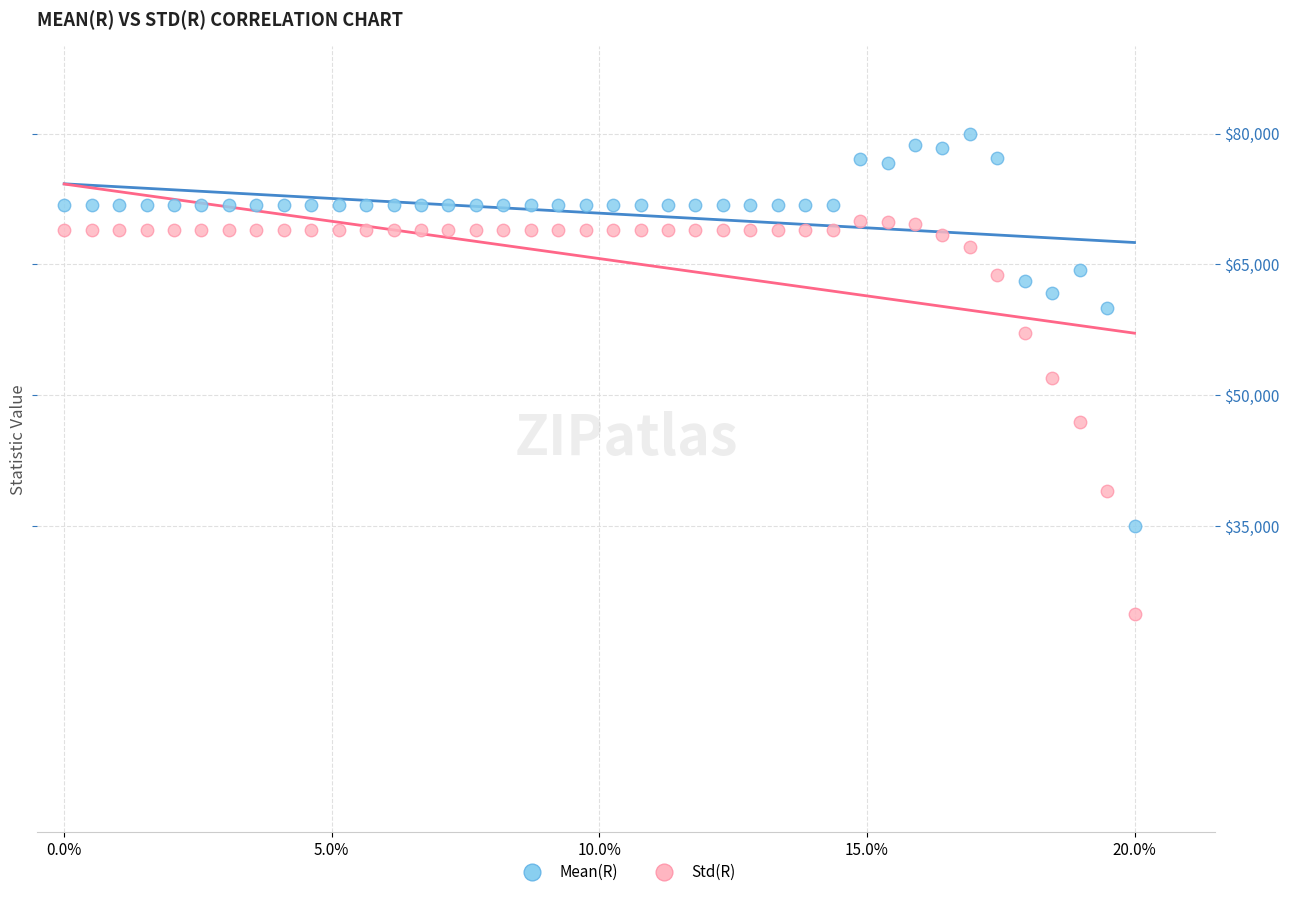

What are all the series names shown in the legend?

Mean(R), Std(R)